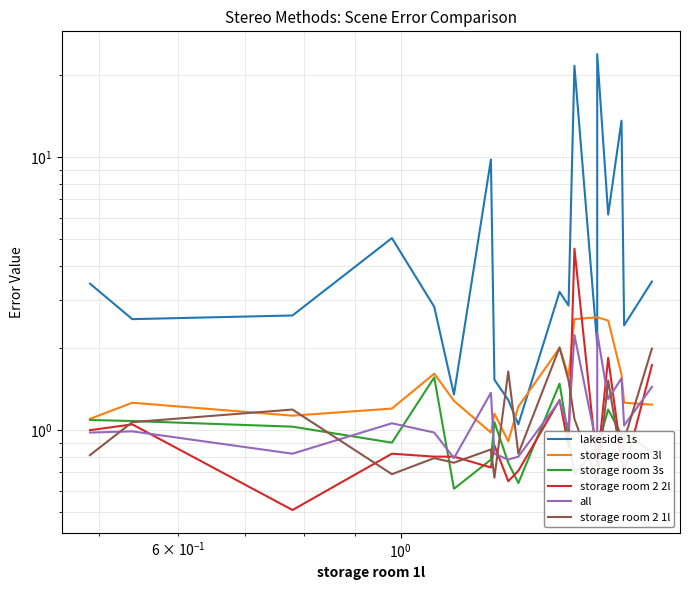

True or false: storage room 3s has a value of 0.3 at $\mathdefault{10^{-1}}$.

False